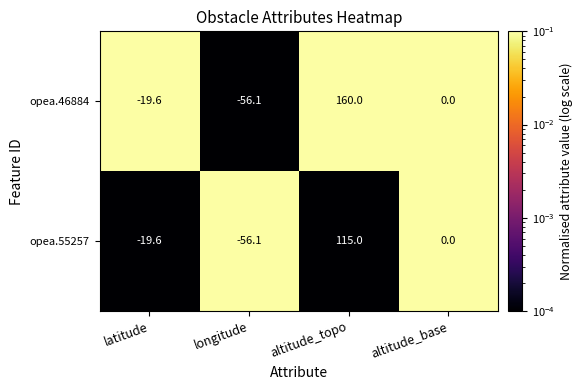

What is the maximum value shown in the chart?

160.0